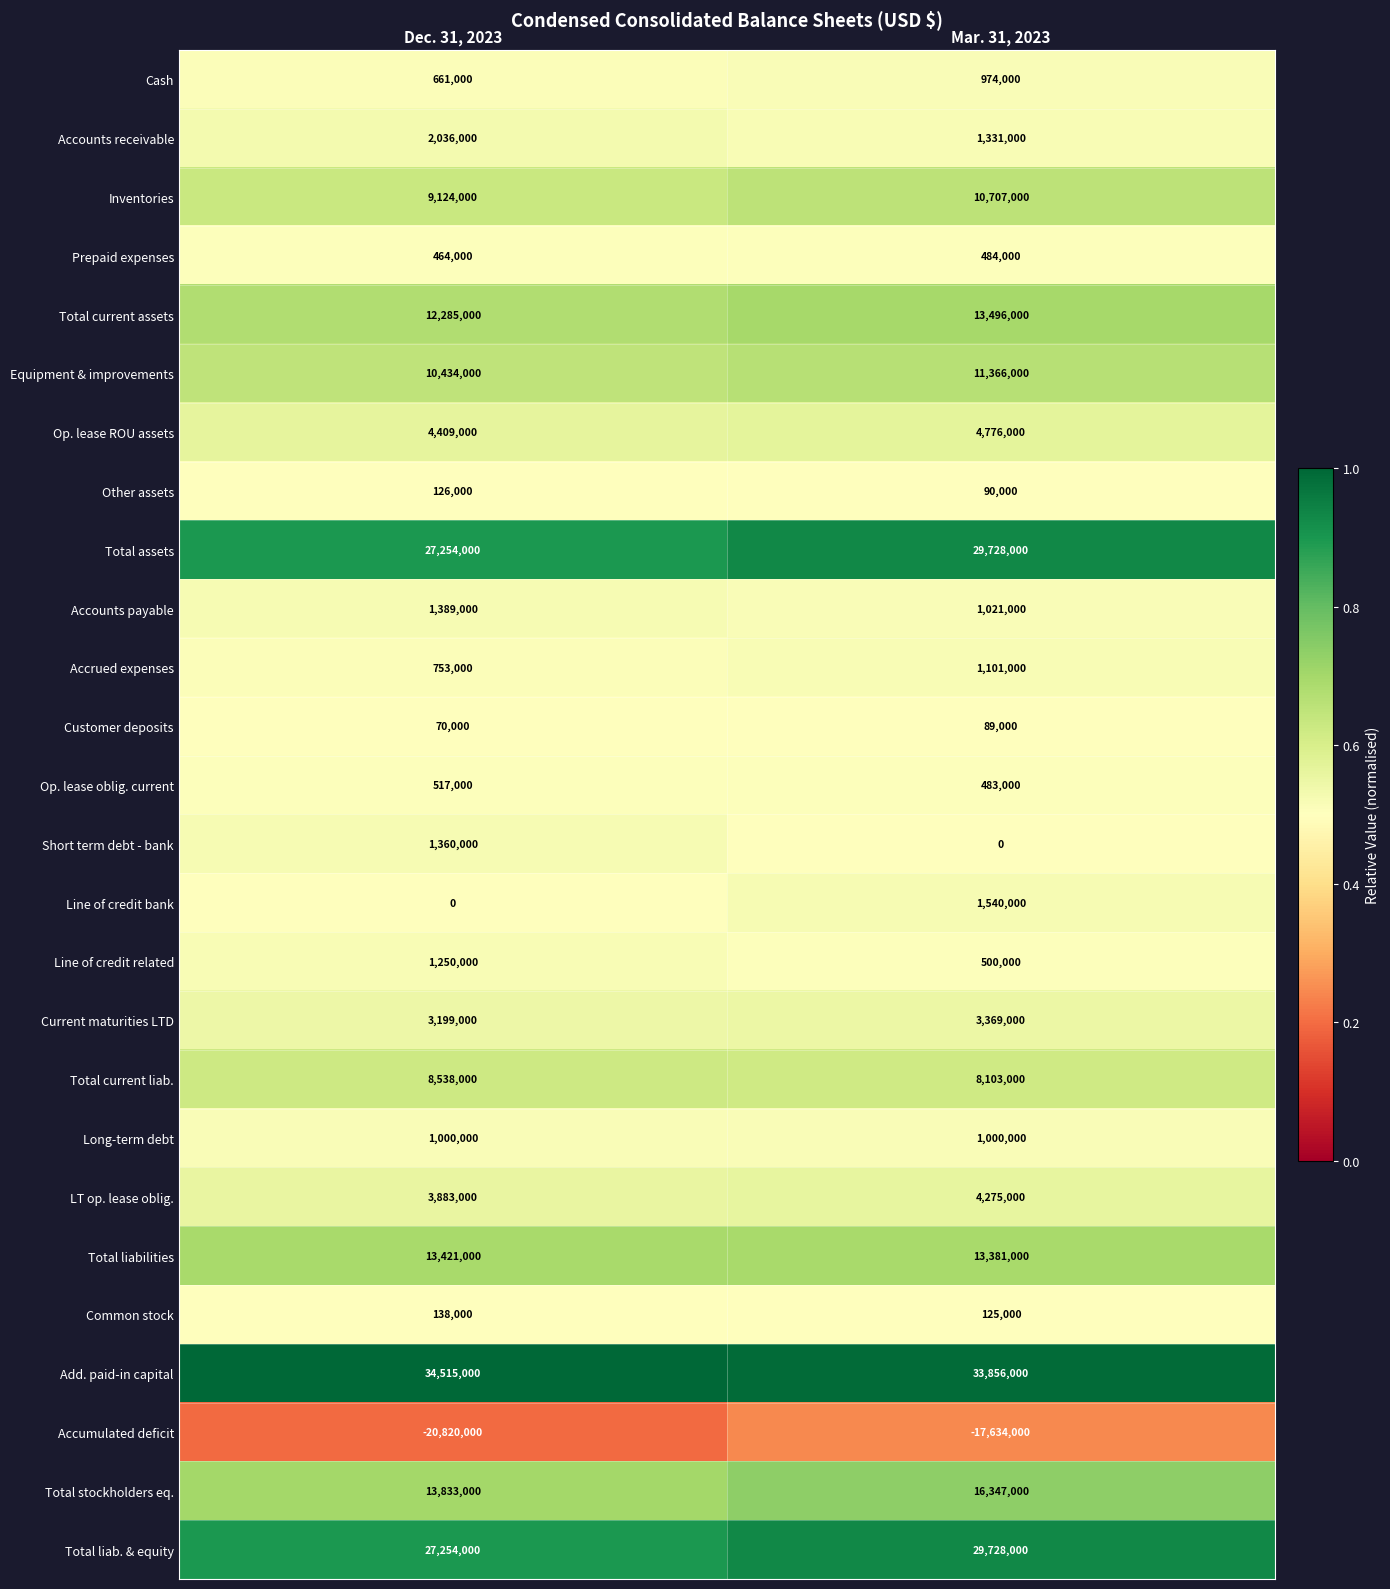

List the labels in order of Total liabilities value, largest first.

Dec. 31, 2023, Mar. 31, 2023